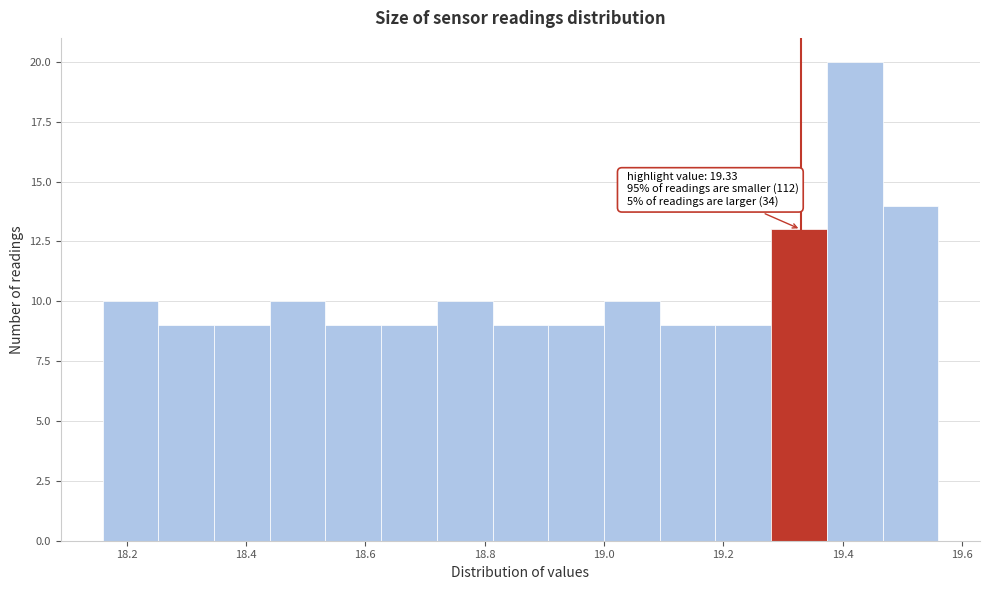

Over which range of the x-axis is the bar tallest?

19.38 to 19.46